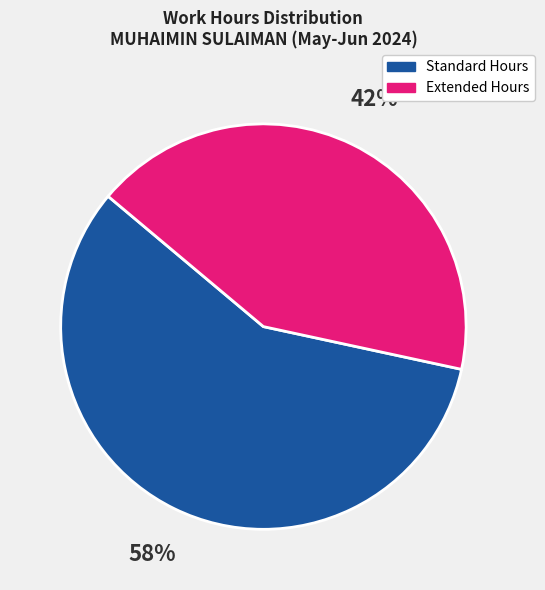

How many segments does this pie chart have?

2